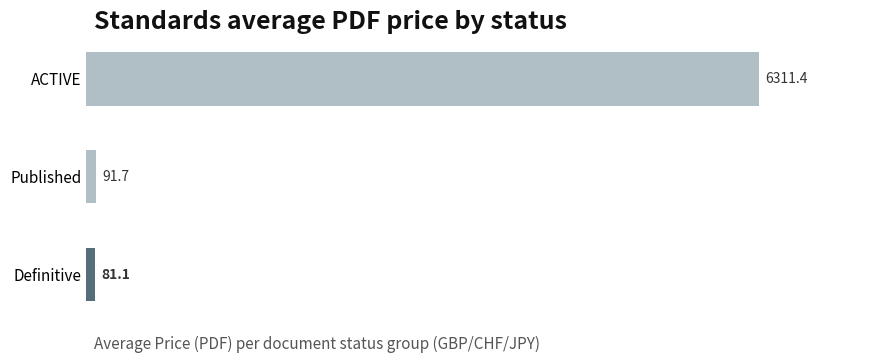

What position from the top is Published?

2